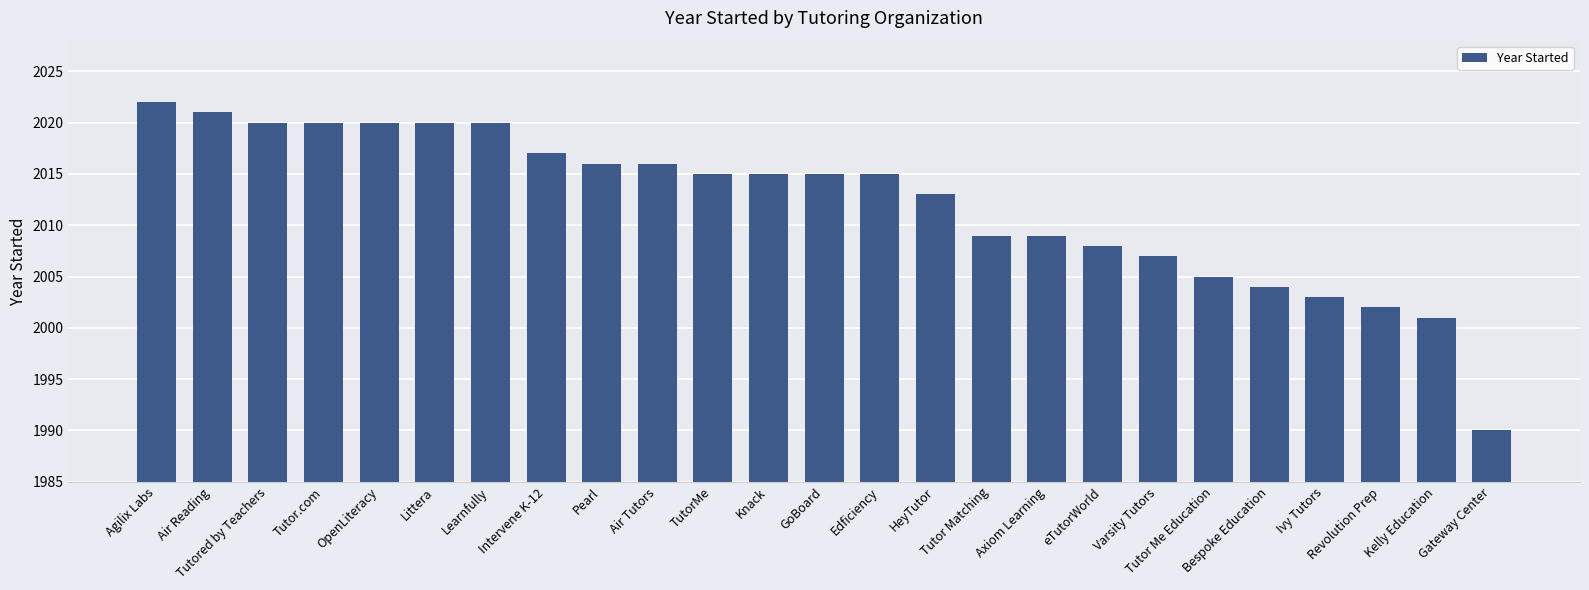

Is it true that the value at Edficiency is 1352?

False